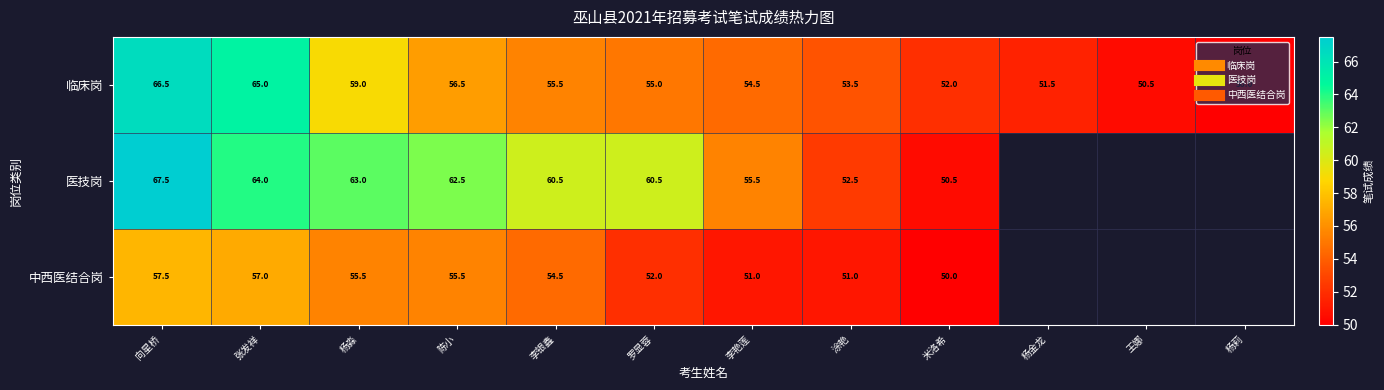

What is the greatest value displayed?

67.5